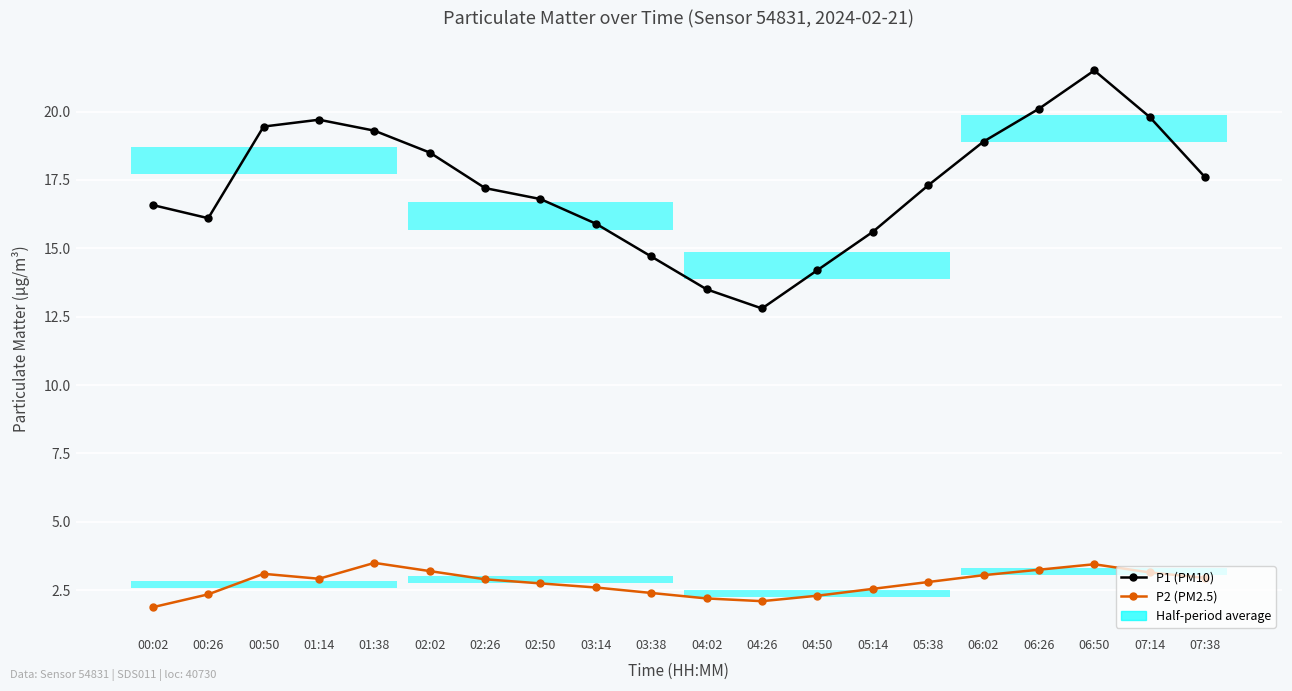

What position from the right is 07:38?

1